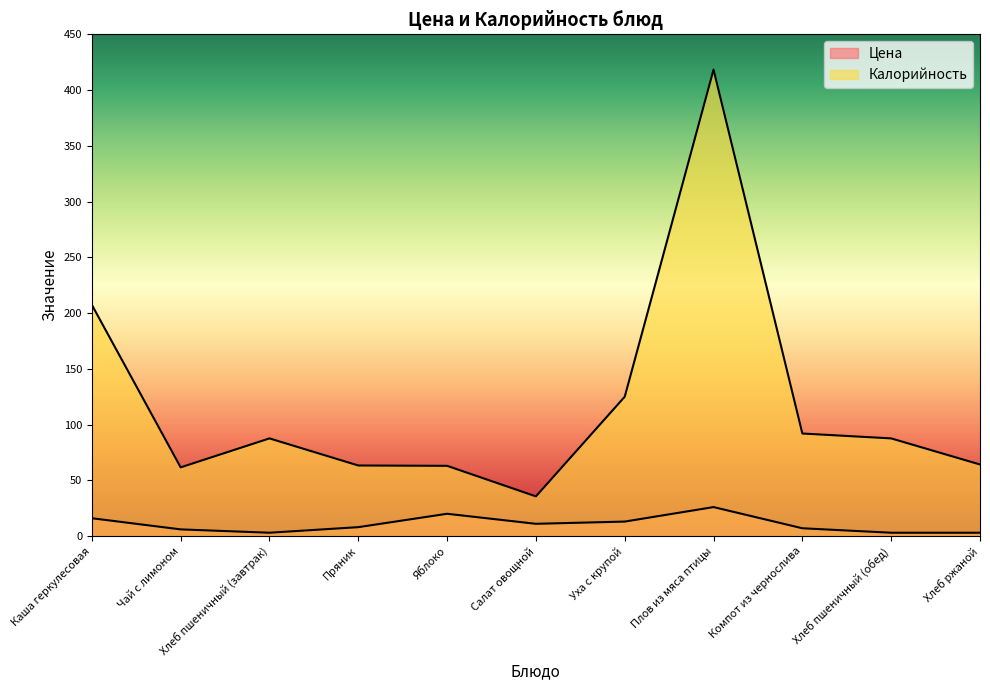

How many data points in Цена are above 8?

5